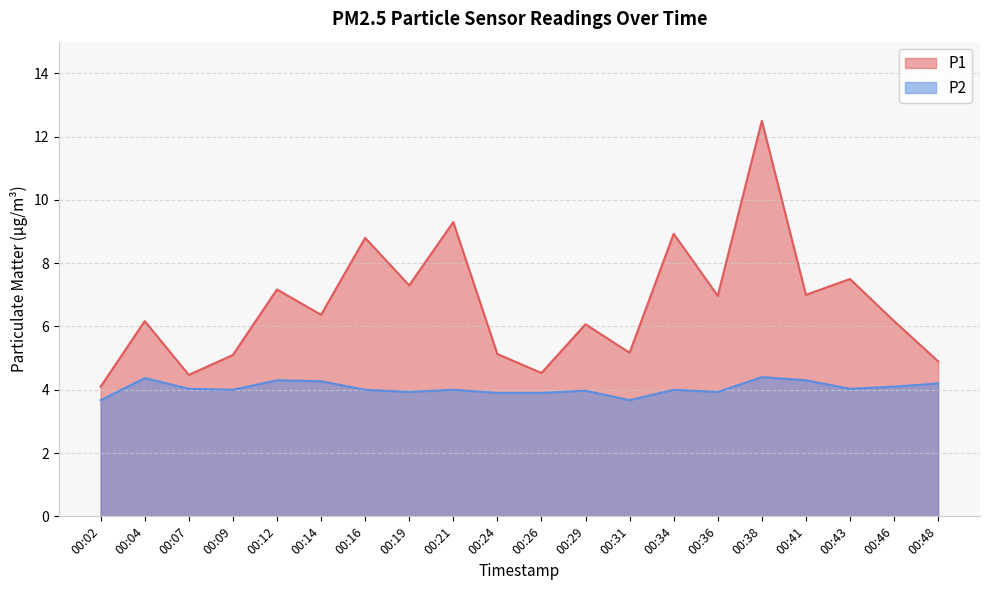

At which category does P2 reach its first local peak?

00:04